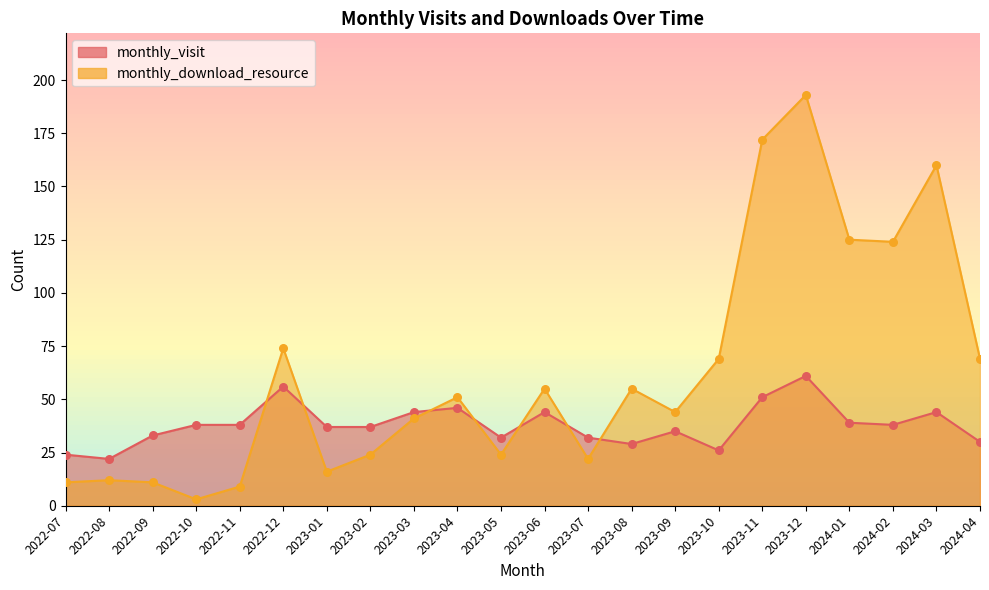

Which series has the largest total across all categories?

monthly_download_resource